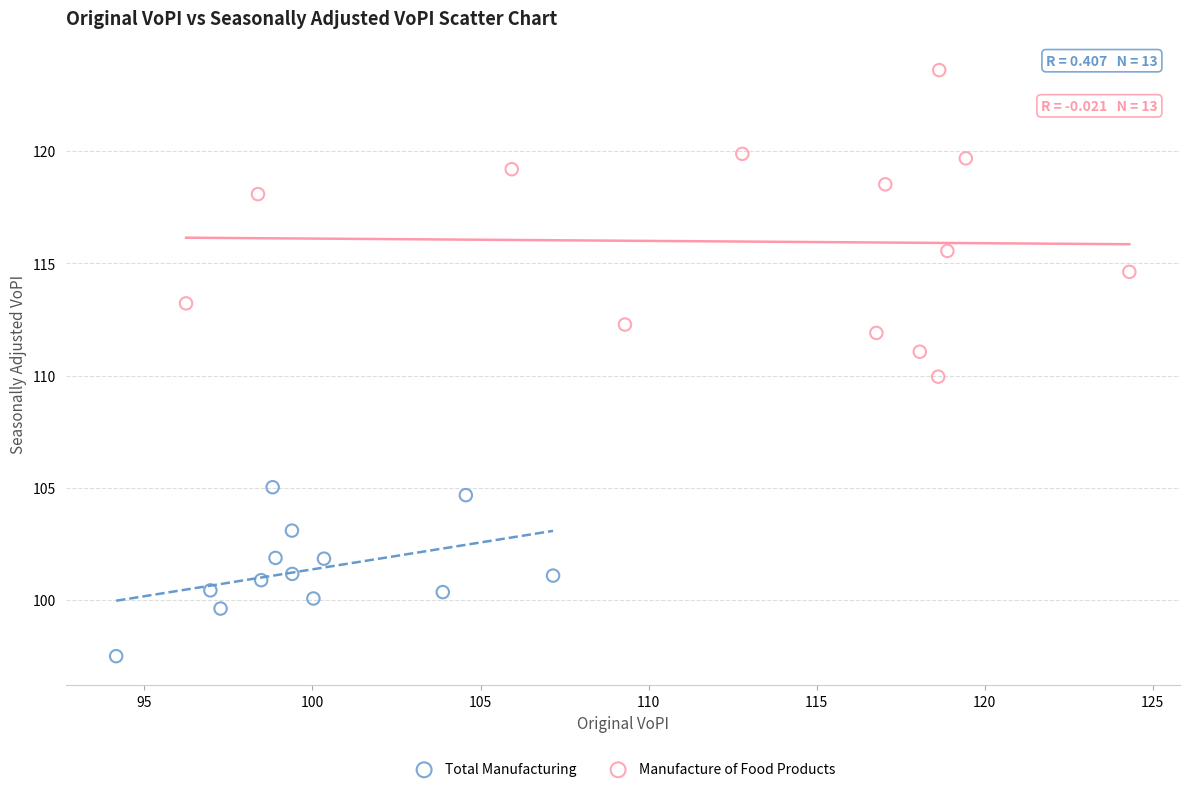

Which series reaches the maximum Y coordinate?

Manufacture of Food Products